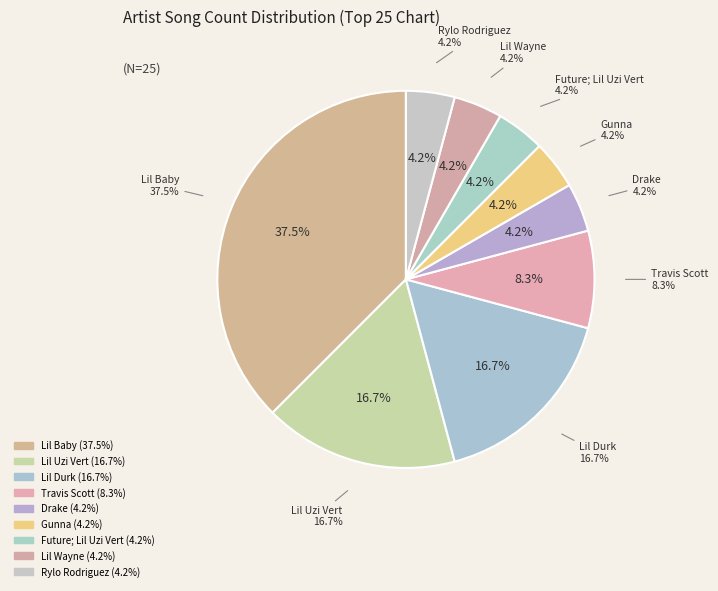

What is the change in value from Lil Baby to Travis Scott?

-7